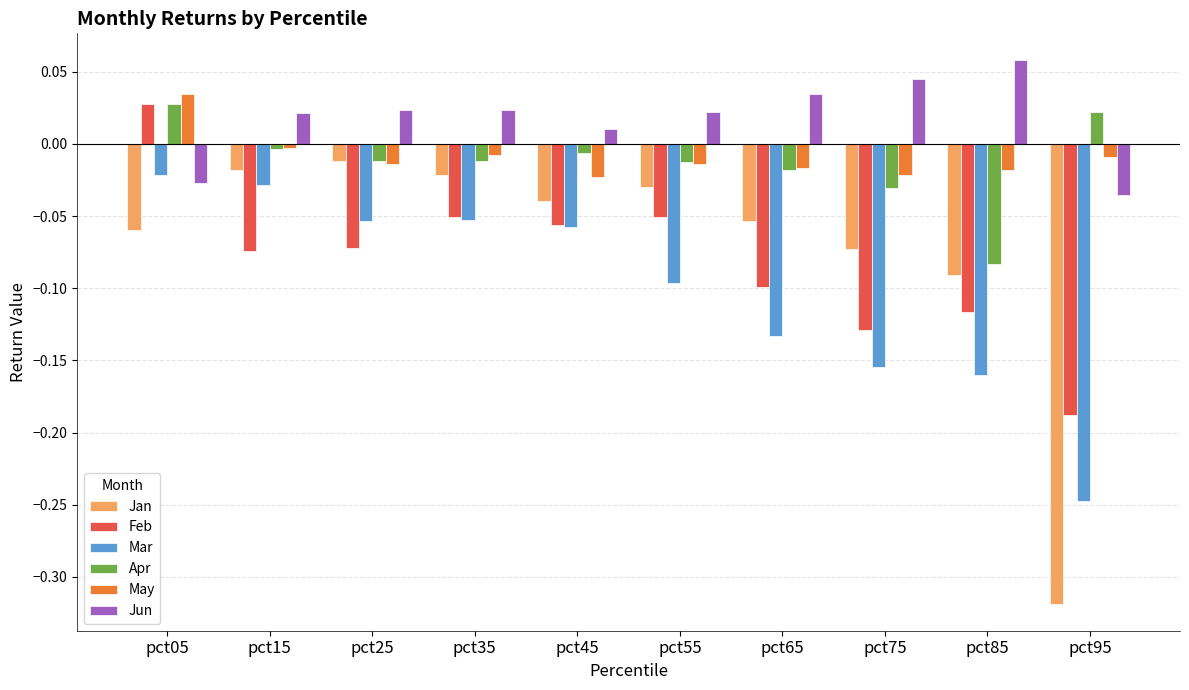

True or false: Jan has a value of -0.0 at pct65.

False